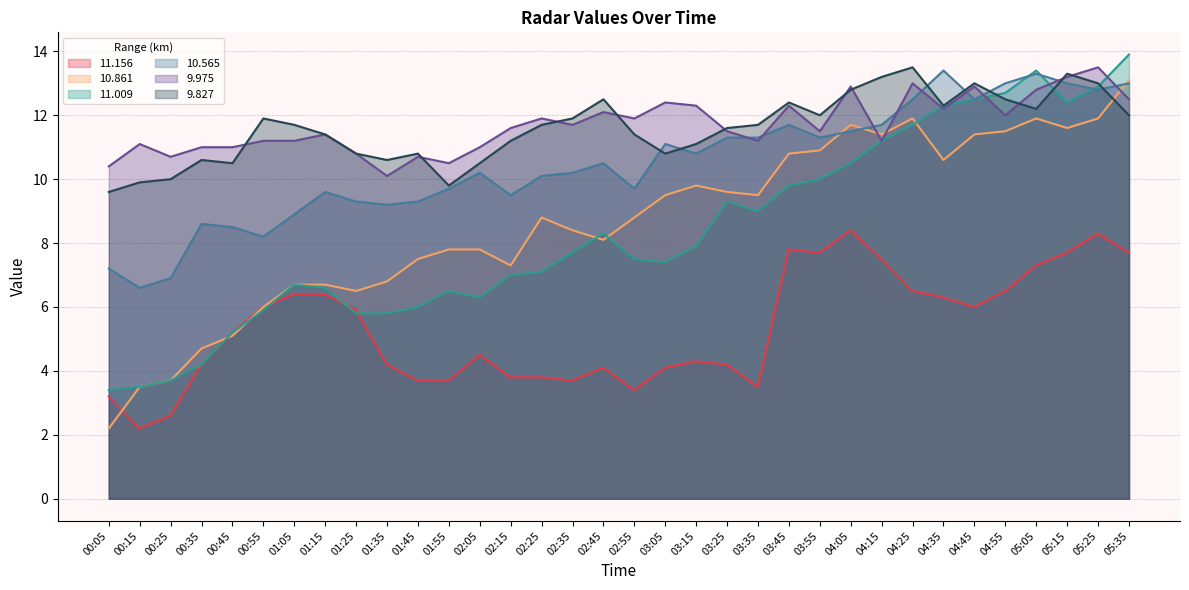

How many interior local valleys does the  10.861 series have?

7